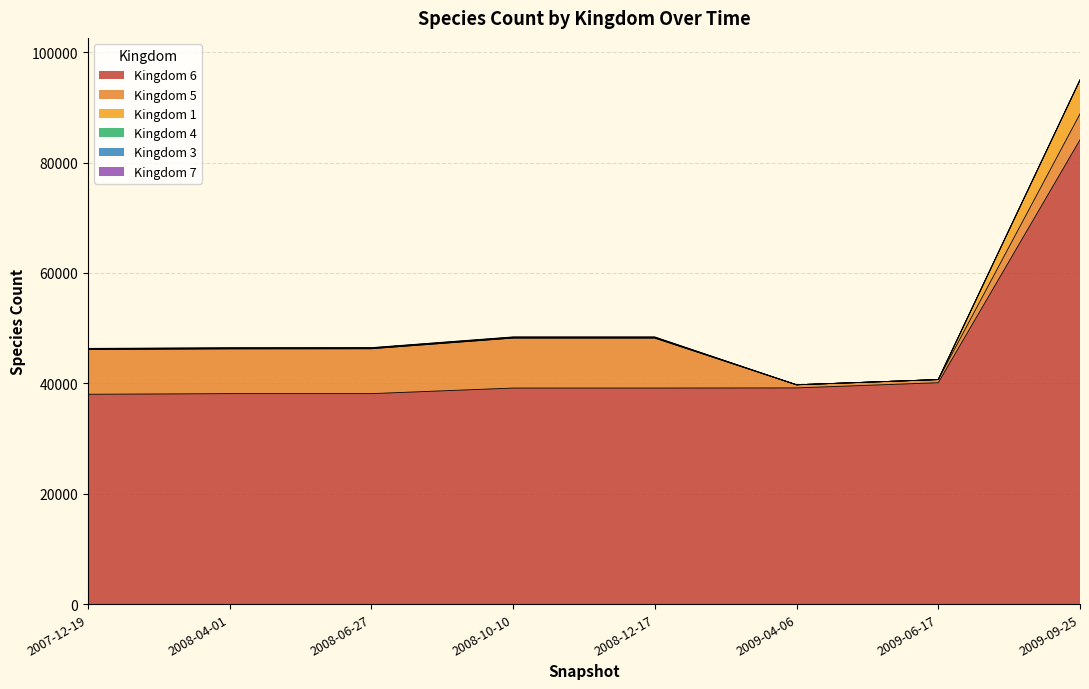

At which category is the sum across all series the highest?

2009-09-25